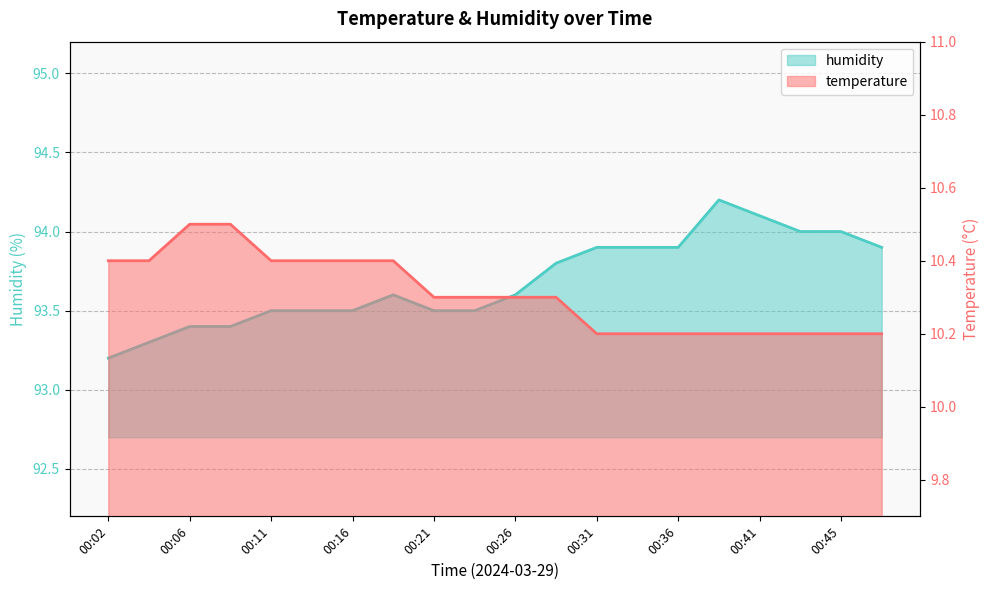

The value of humidity at 00:06 is 140.6. True or false?

False